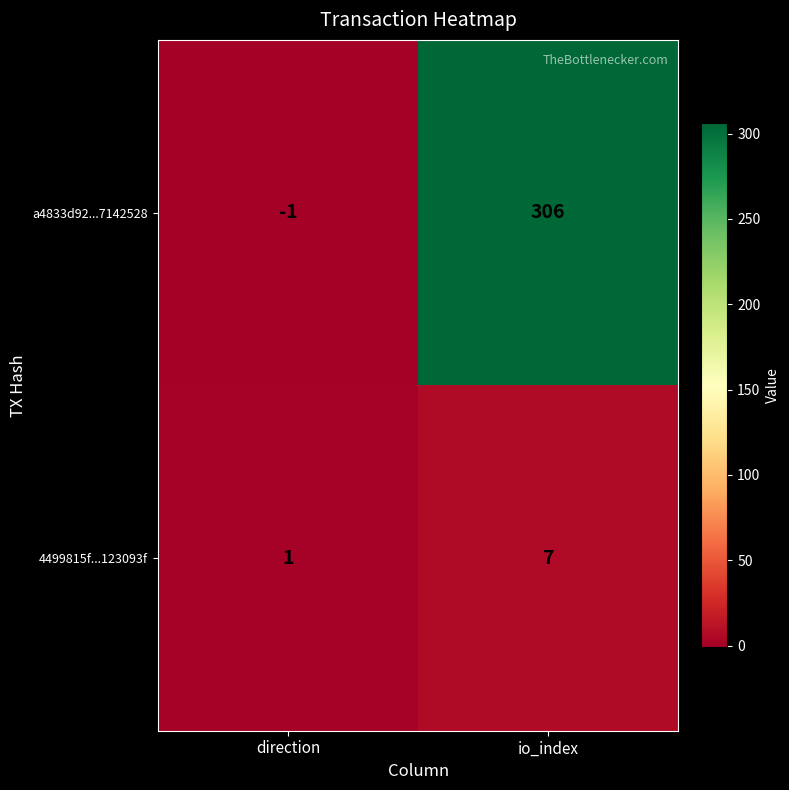

The value of a4833d92...7142528 at direction is -1. True or false?

True